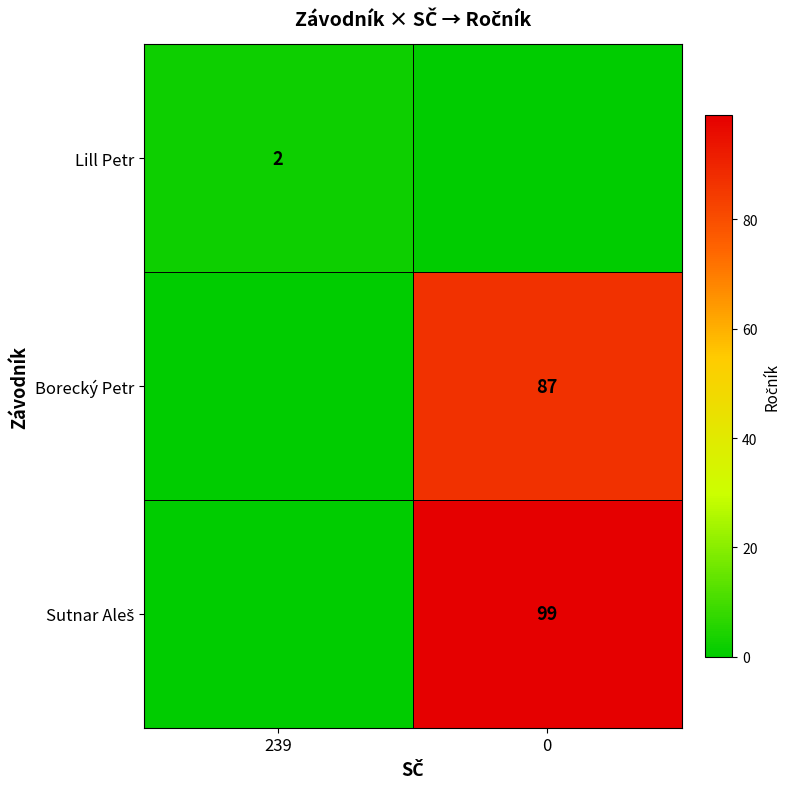

Is it true that Lill Petr equals 4 at 239?

False